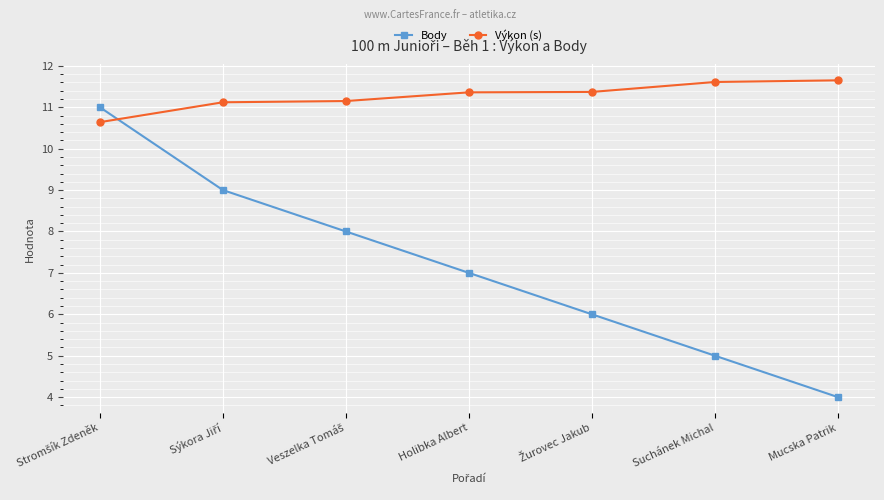

Which series has the widest spread of values?

Body